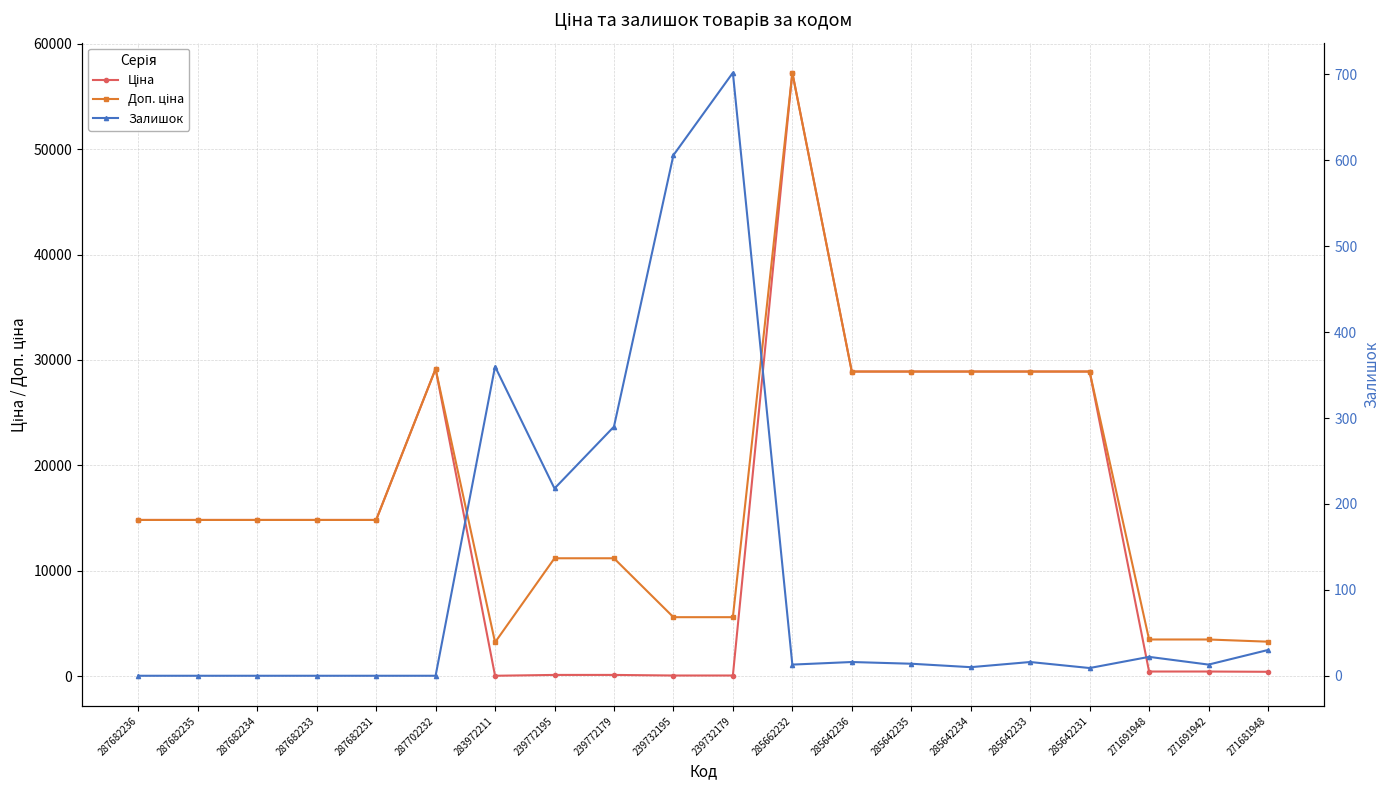

What is the difference between the maximum and minimum values in the Ціна series?

57226.0